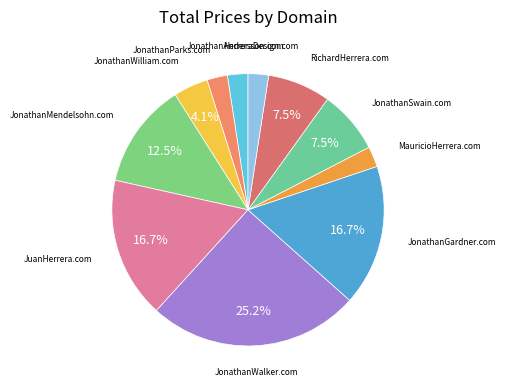

True or false: JonathanSwain.com accounts for 17% of the total.

False